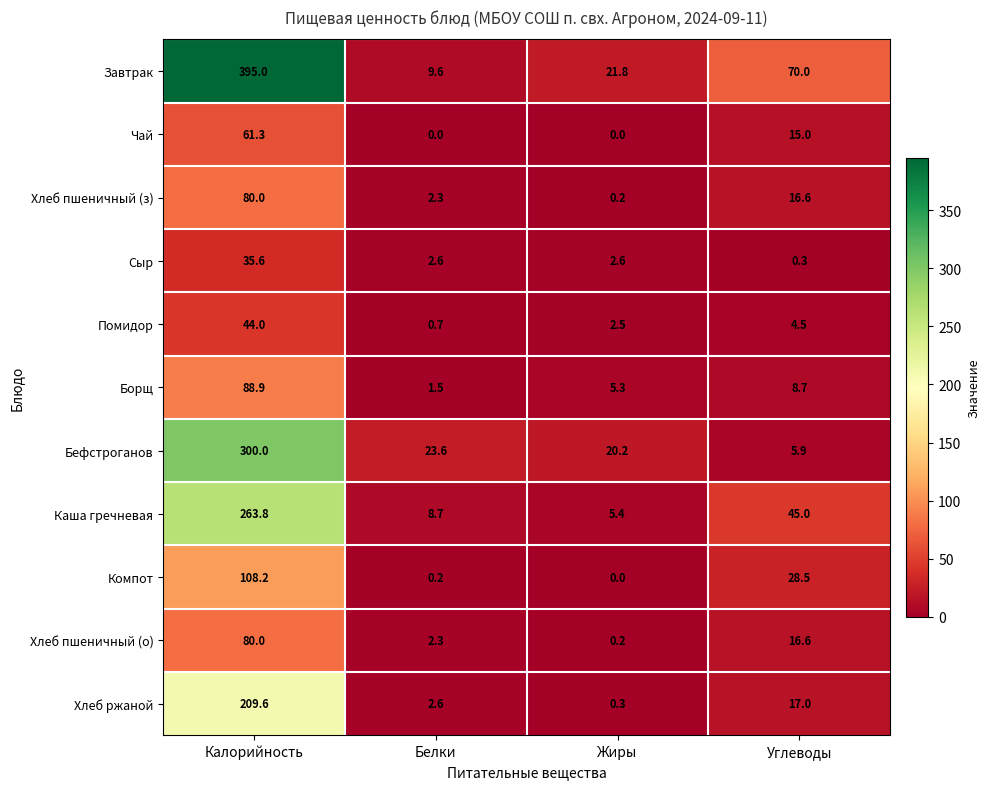

Is it true that Компот equals 0.2 at Белки?

True